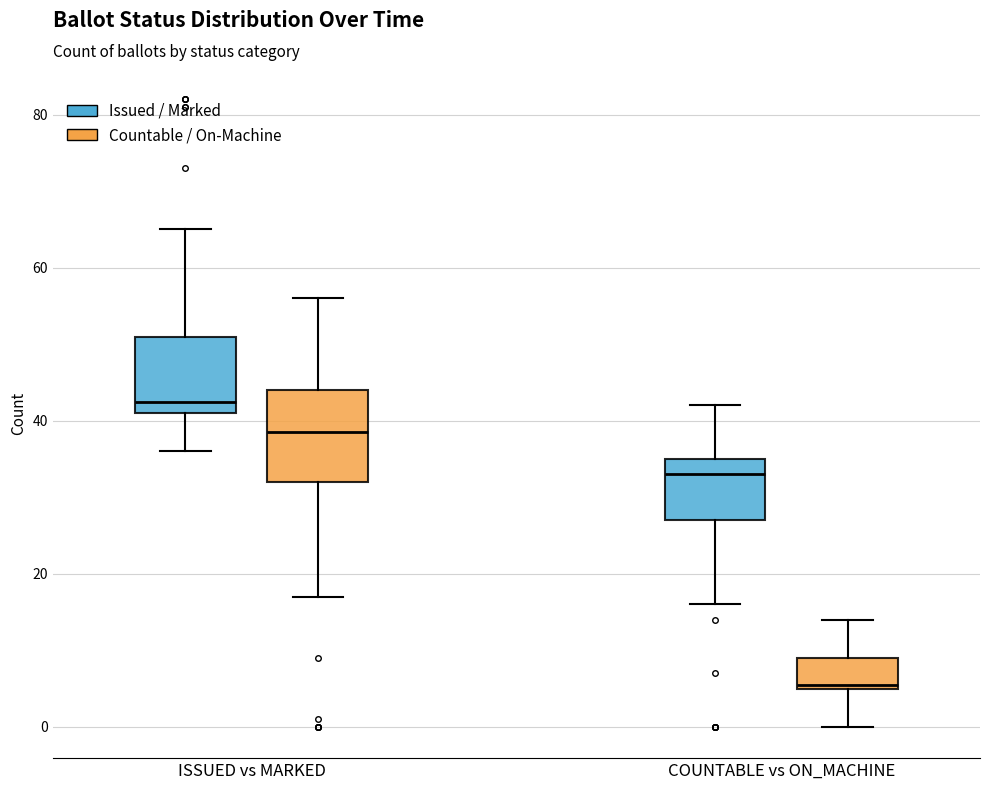

Where does the upper whisker of the box for COUNTABLE vs ON_MACHINE (Countable / On-Machine) end on the y-axis? The values are not printed on the chart, so give them approximately, as read against the axis.

14